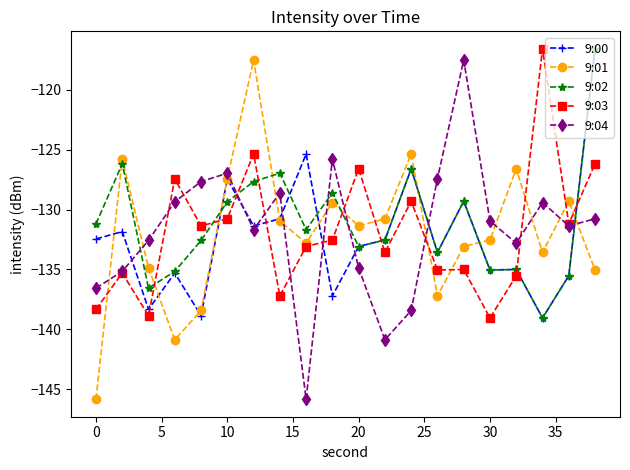

How many lines are shown in the chart?

5